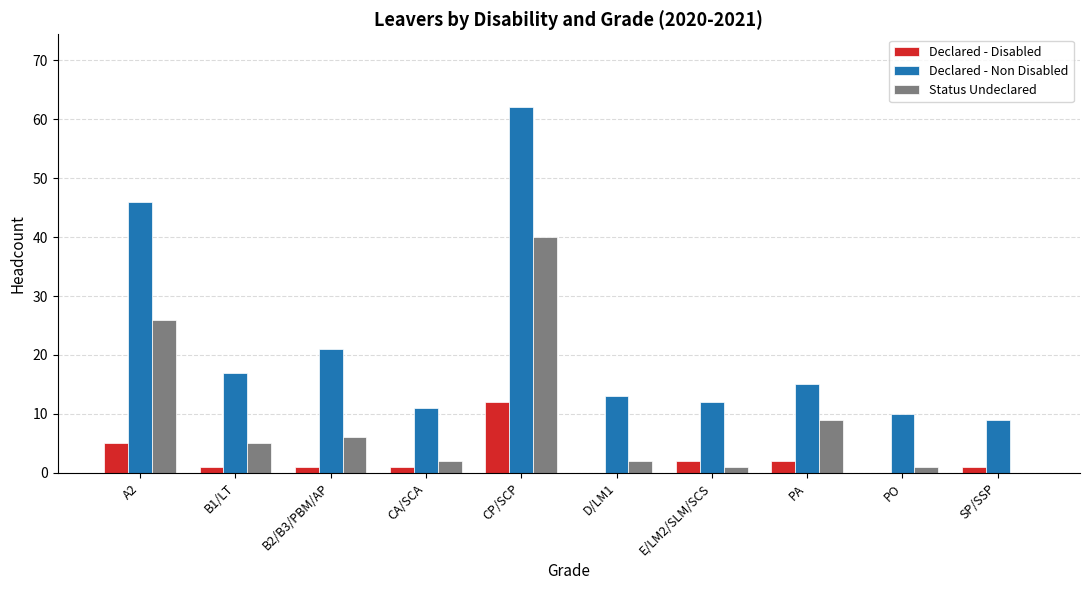

What is the difference between the Declared - Disabled values at SP/SSP and A2?

4